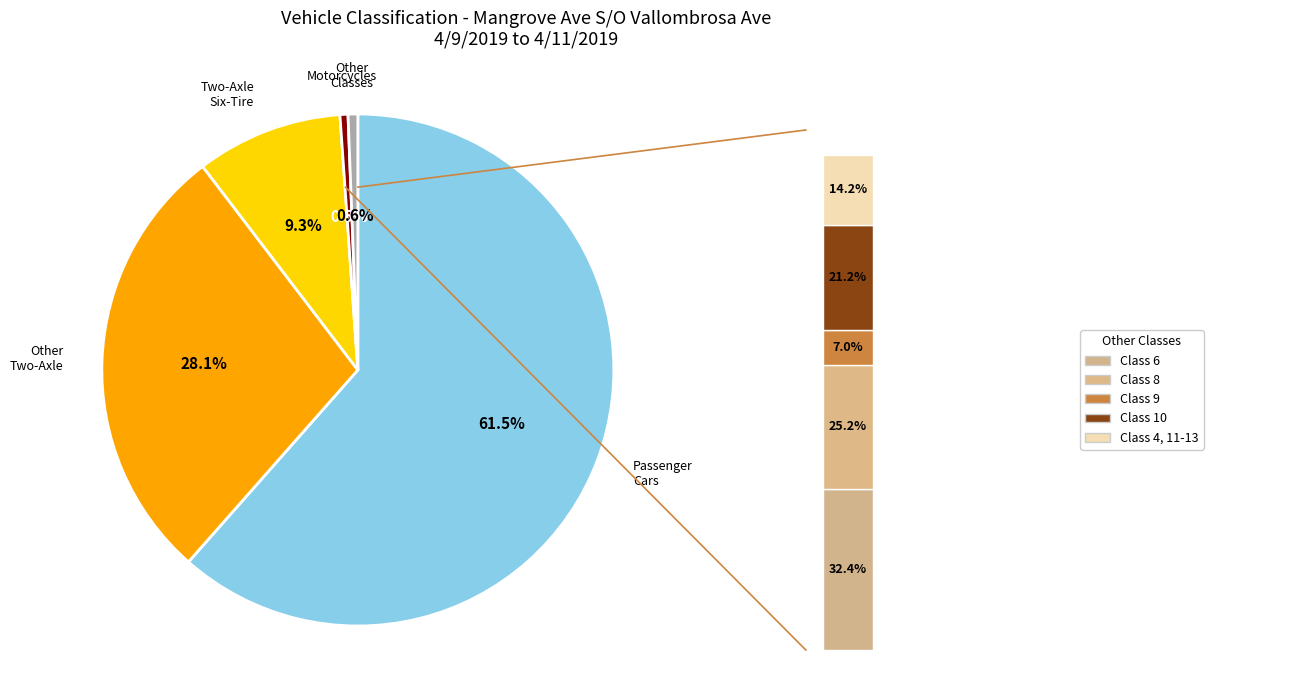

True or false: Class 8 - Four or Fewer Axle Single-Trailer accounts for 8% of the total.

False